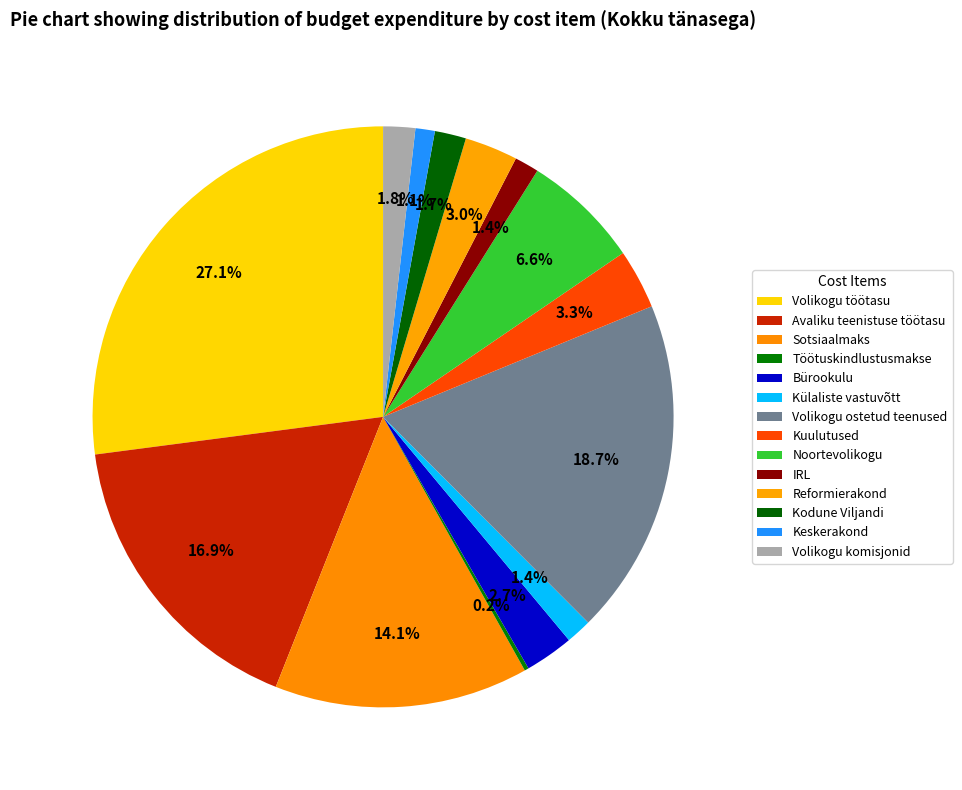

Approximately how many times larger is the value at Volikogu töötasu compared to Avaliku teenistuse töötasu?

1.6